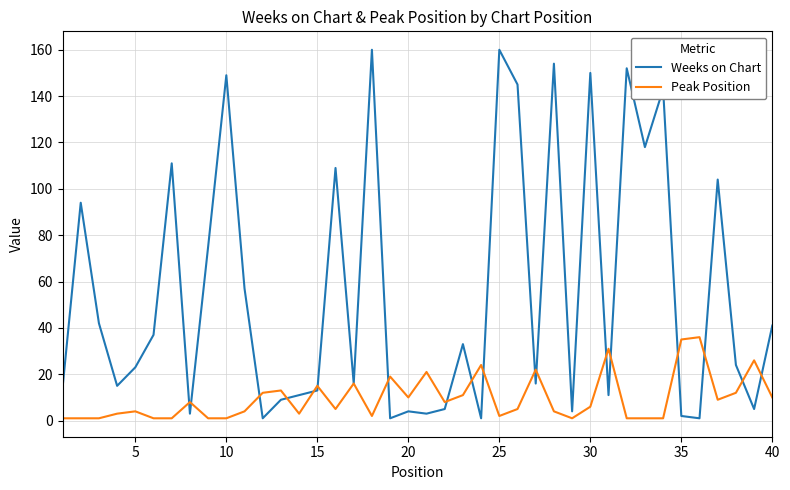

What is the lowest value of the Peak Position series?

1